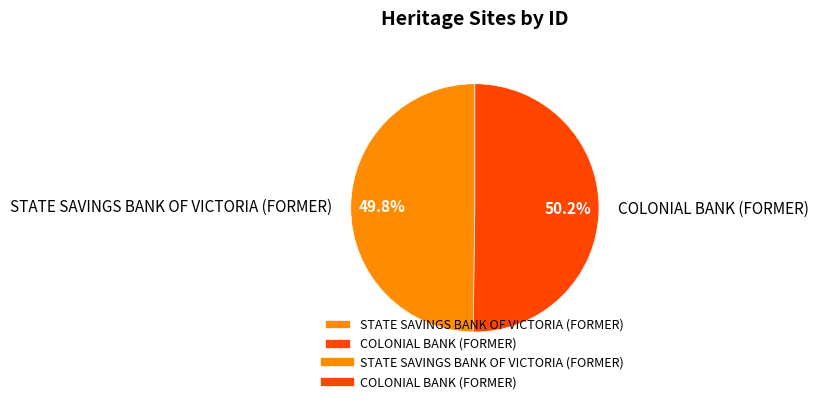

What percentage is the COLONIAL BANK (FORMER) slice, to the nearest percent?

50%